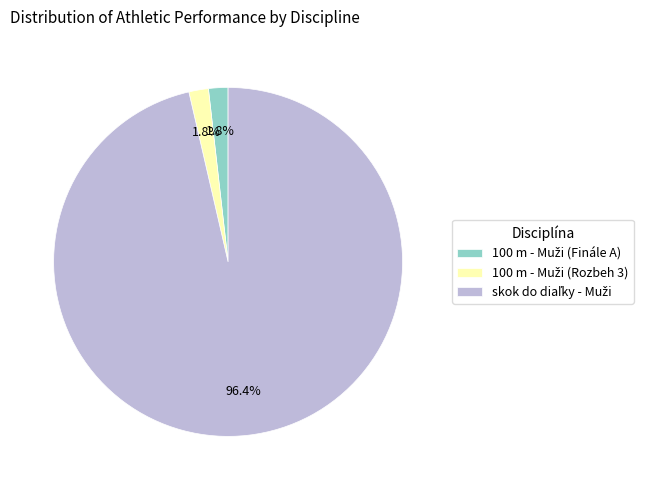

Does any single category account for the majority?

Yes